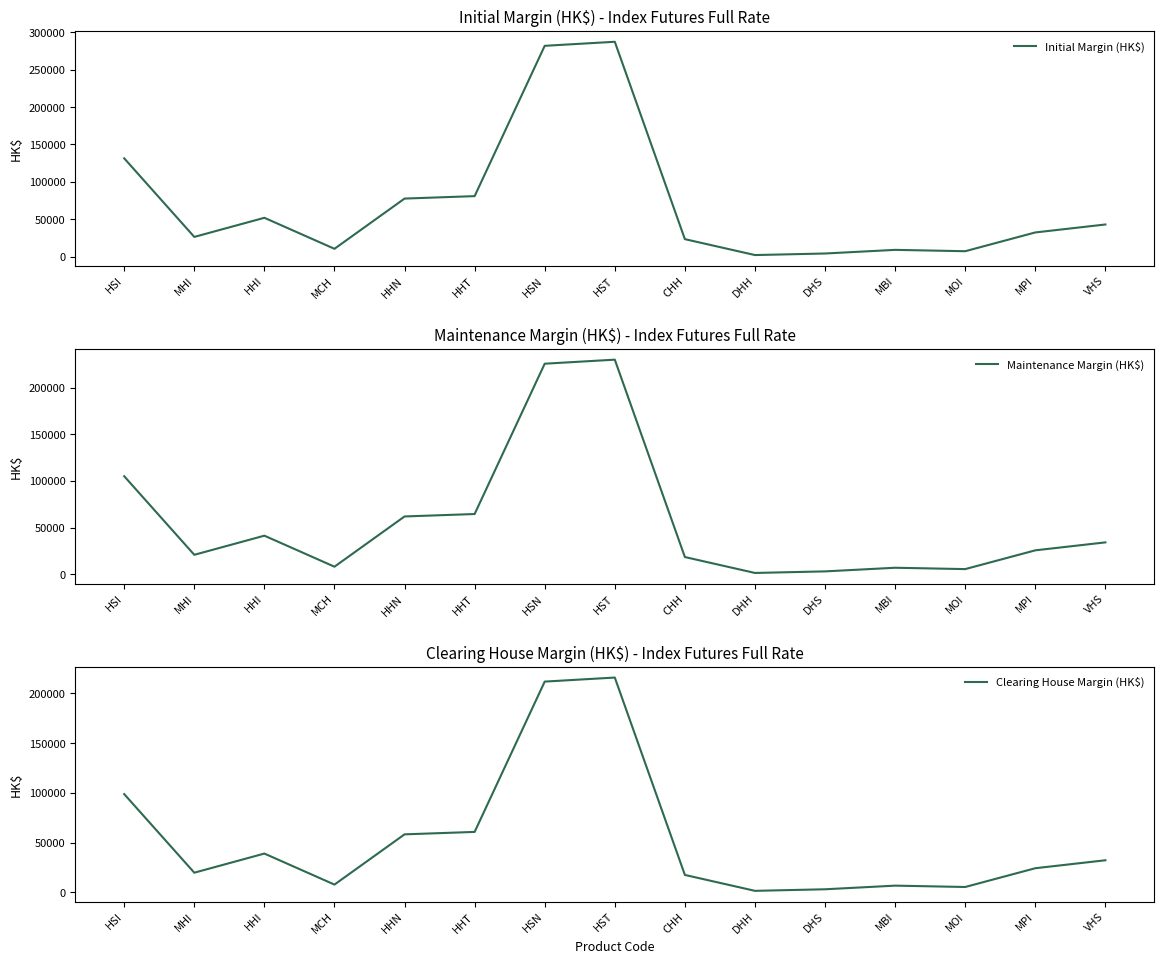

What is the label of the 8th point from the right?

HST